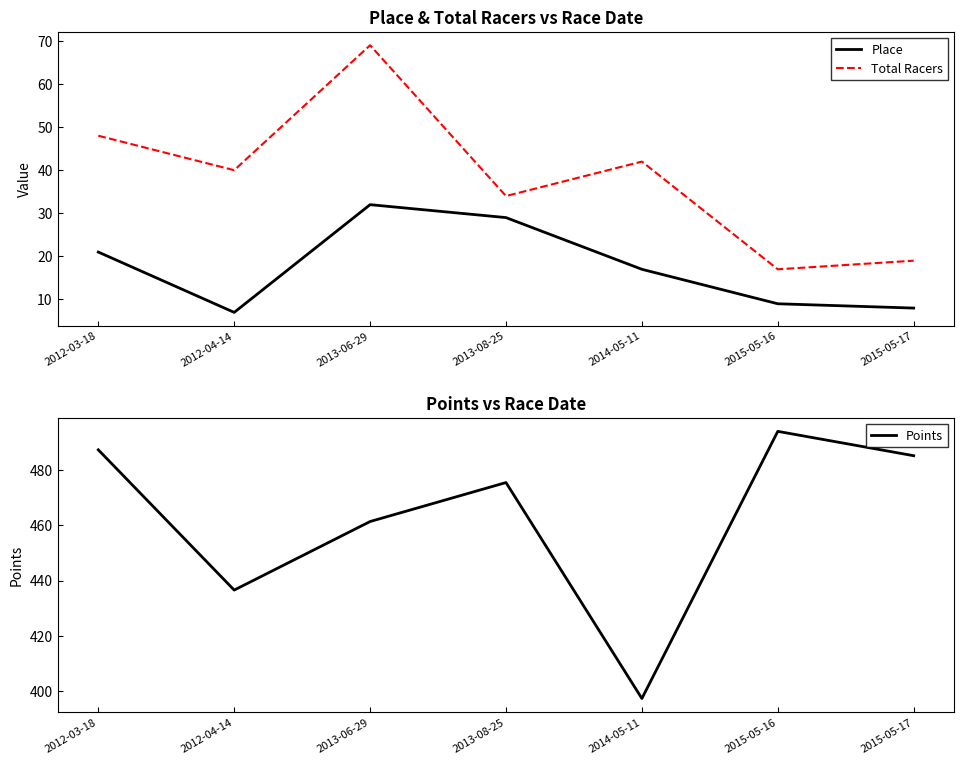

What is the difference between the second highest and second lowest values in the Points series?

51.0